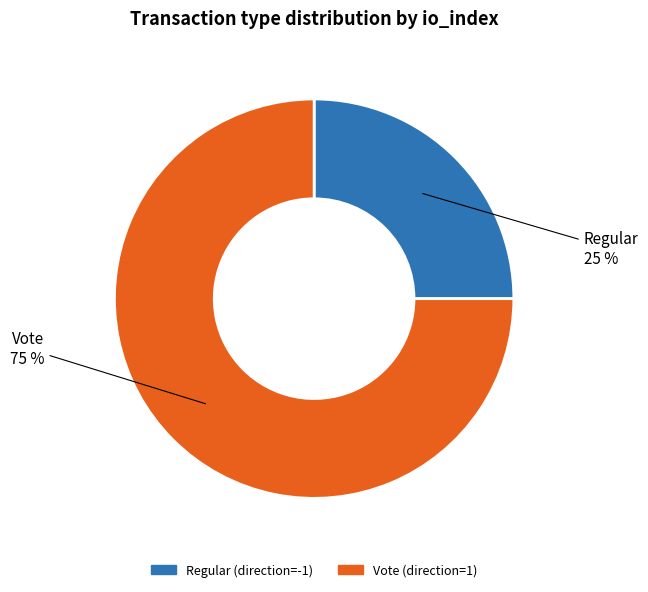

What is the majority slice?

Vote